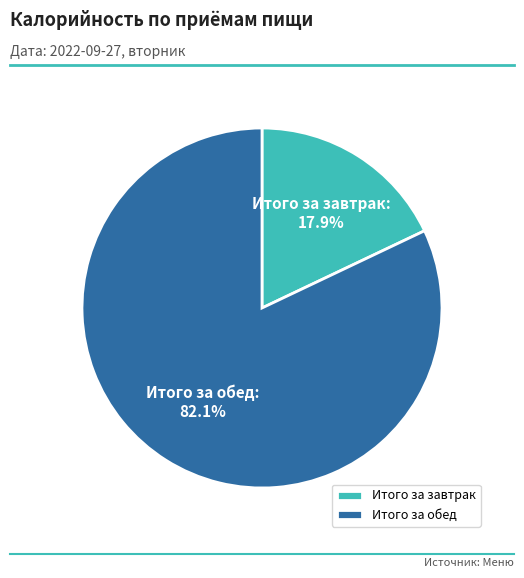

To the nearest percent, what percentage of the pie is Итого за завтрак?

18%